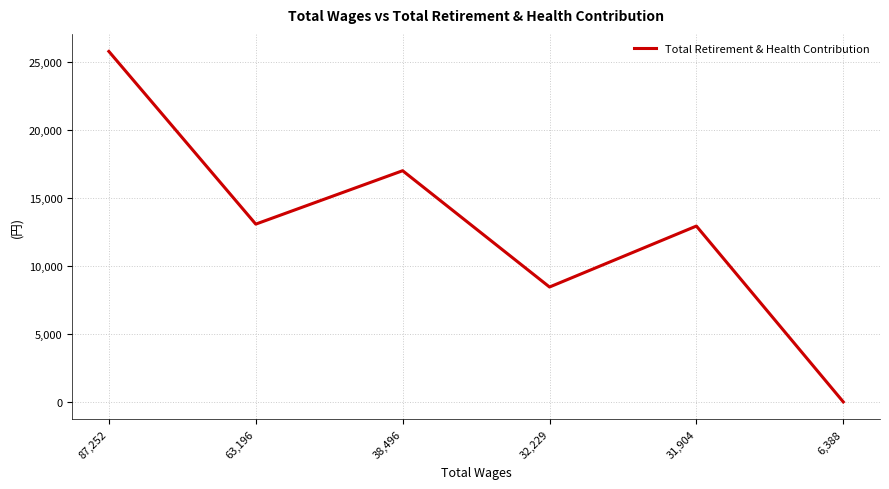

What is the average value?

12882